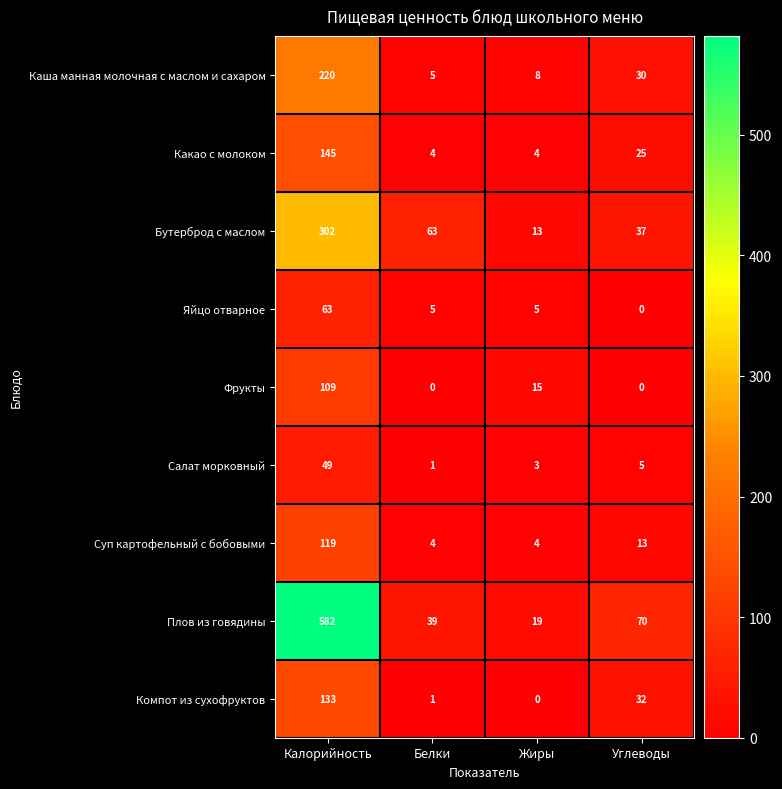

What is the lowest value of the Каша манная молочная с маслом и сахаром series?

5